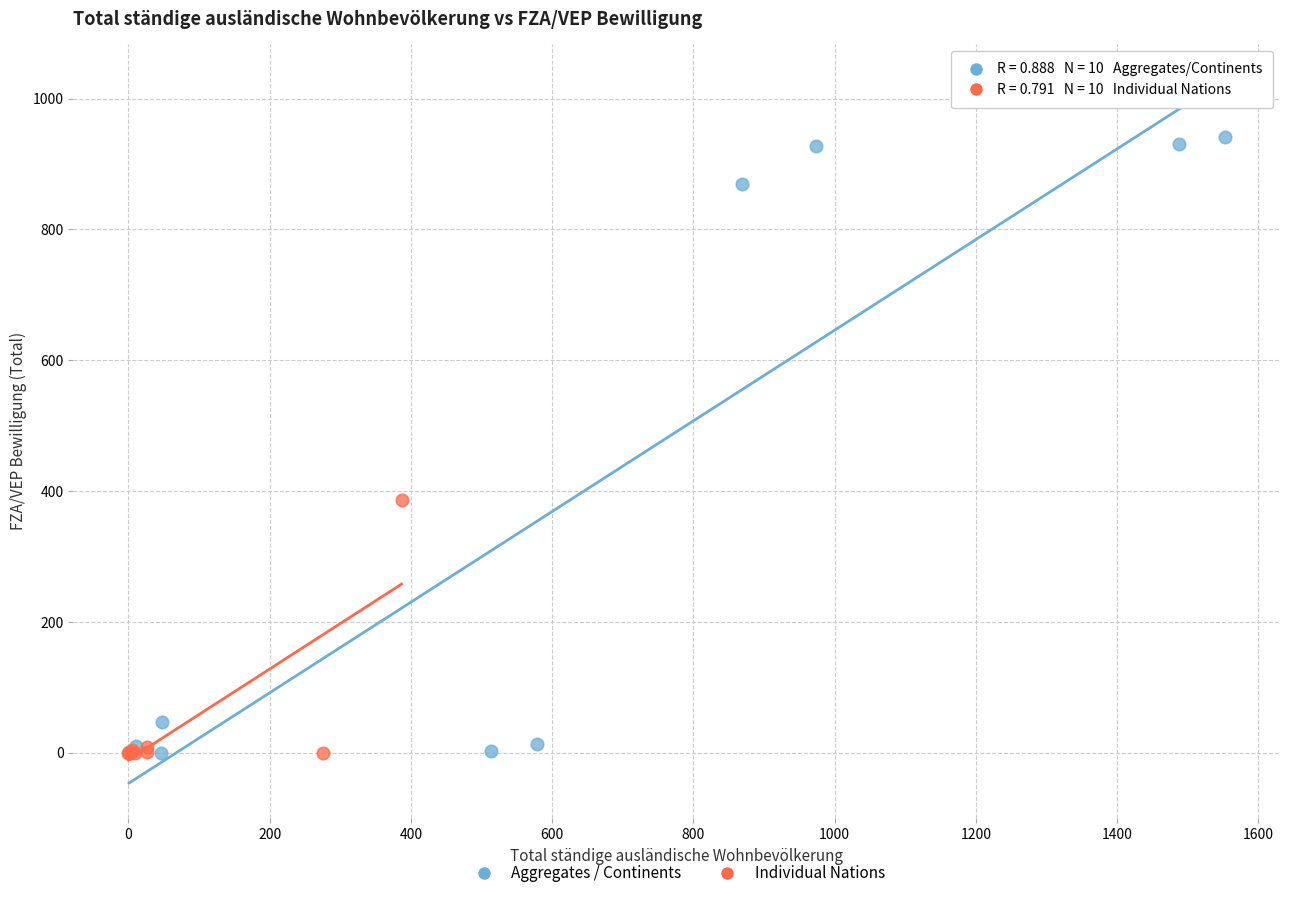

Which series contains the highest Y value?

Aggregates / Continents